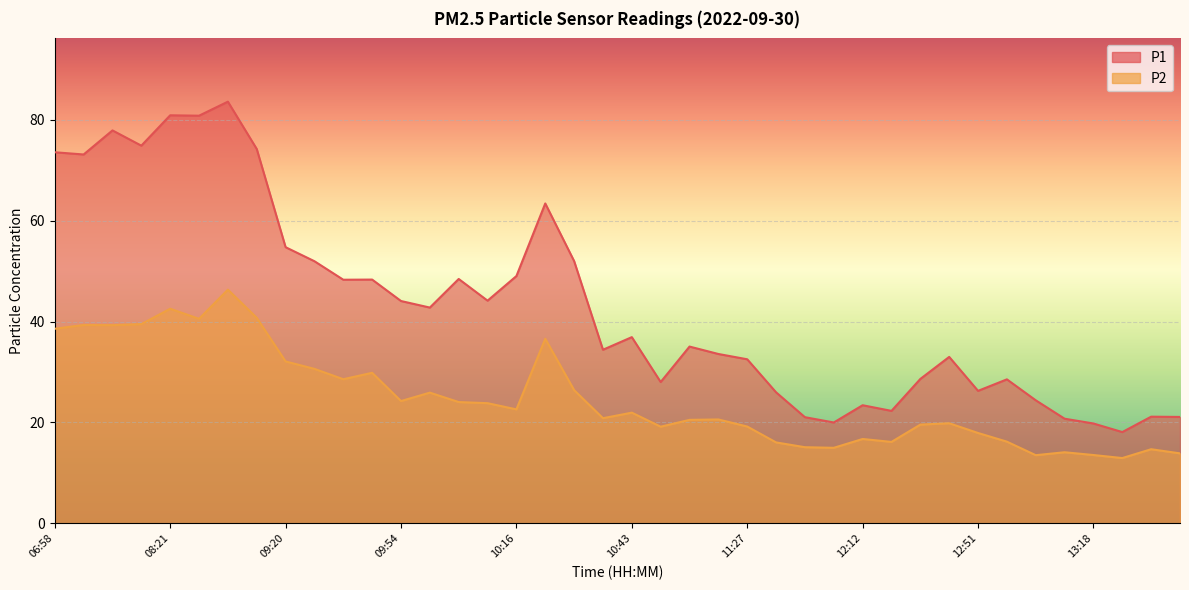

Reading right to left, extract all data points from this chart.

P1: 21.1	21.1	18.1	19.8	20.8	24.4	28.6	26.3	33.0	28.6	22.3	23.4	20.0	21.1	26.0	32.5	33.6	35.0	28.0	36.9	34.4	52.0	63.4	49.0	44.1	48.5	42.8	44.1	48.3	48.3	52.0	54.8	74.2	83.6	80.8	80.9	74.9	77.9	73.1	73.6
P2: 13.9	14.7	12.9	13.6	14.1	13.5	16.2	17.9	19.9	19.6	16.1	16.7	15.0	15.1	16.1	19.2	20.6	20.5	19.2	21.9	20.9	26.4	36.6	22.6	23.8	24.1	25.9	24.2	29.9	28.6	30.6	32.1	40.8	46.3	40.5	42.5	39.5	39.3	39.3	38.6